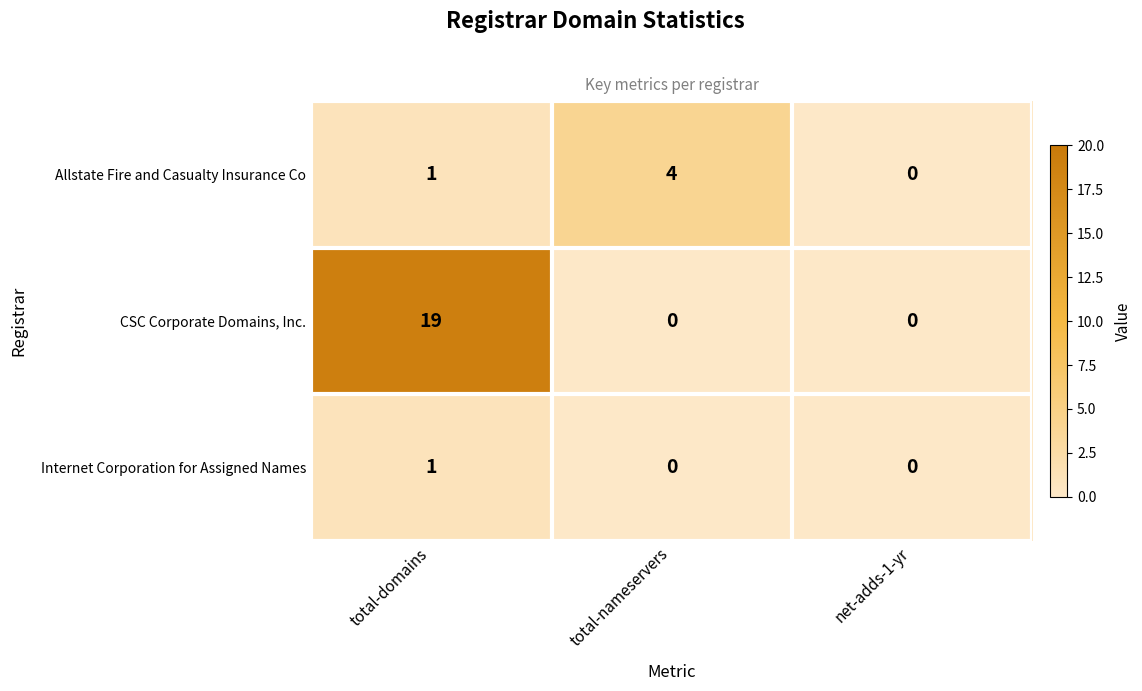

How many categories are shown in the chart?

3